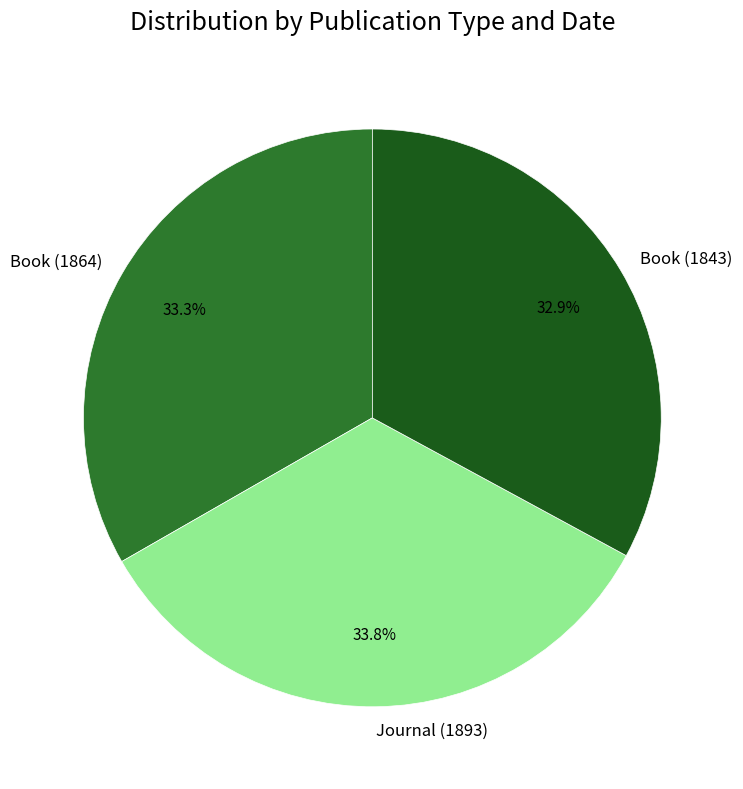

Count the number of slices in the pie.

3